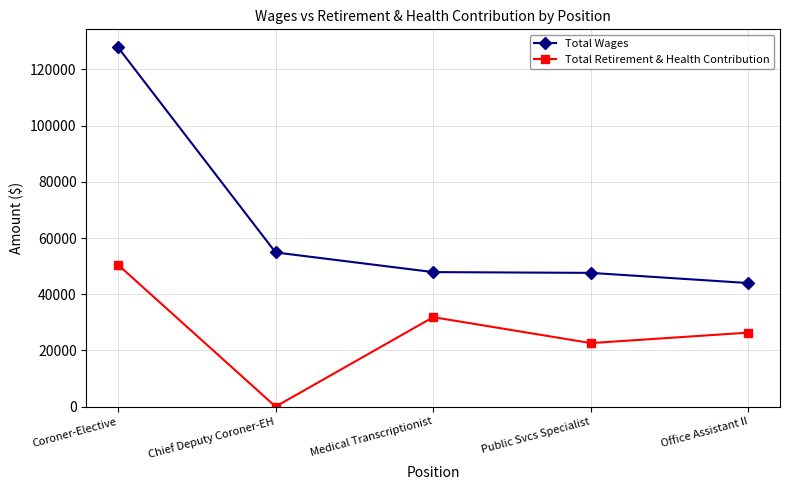

True or false: Total Retirement & Health Contribution has a value of 33804 at Public Svcs Specialist.

False